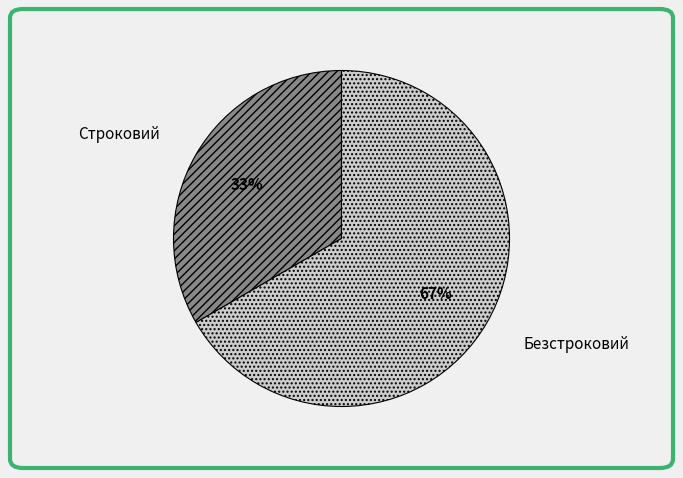

Is the sum of Строковий and Безстроковий greater than half?

Yes